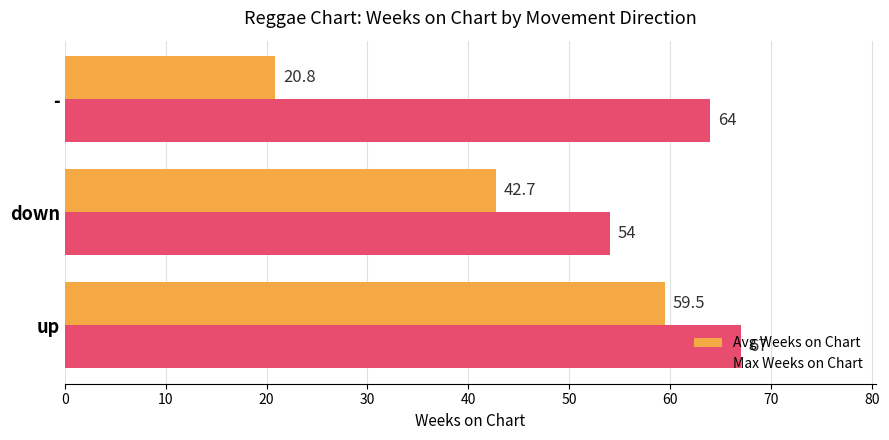

What is the minimum value shown in the chart?

20.8